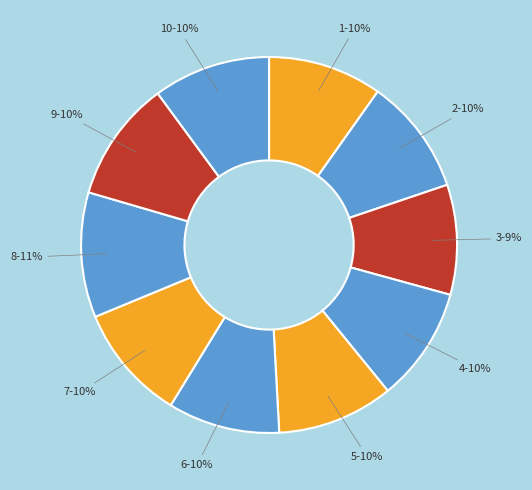

Do 9 and 8 together represent more than half of the pie?

No